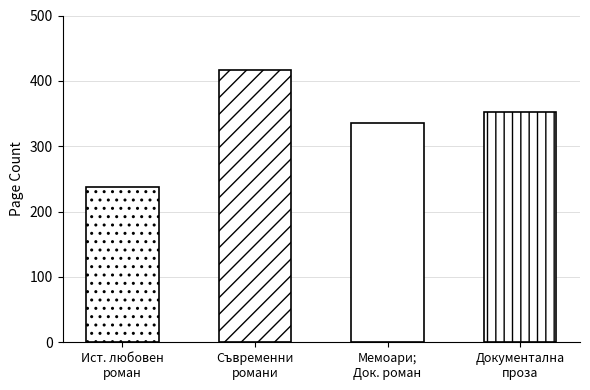

List the labels in order of value, largest first.

Съвременни романи, Документална проза, Мемоари; Документален роман, Исторически любовен роман